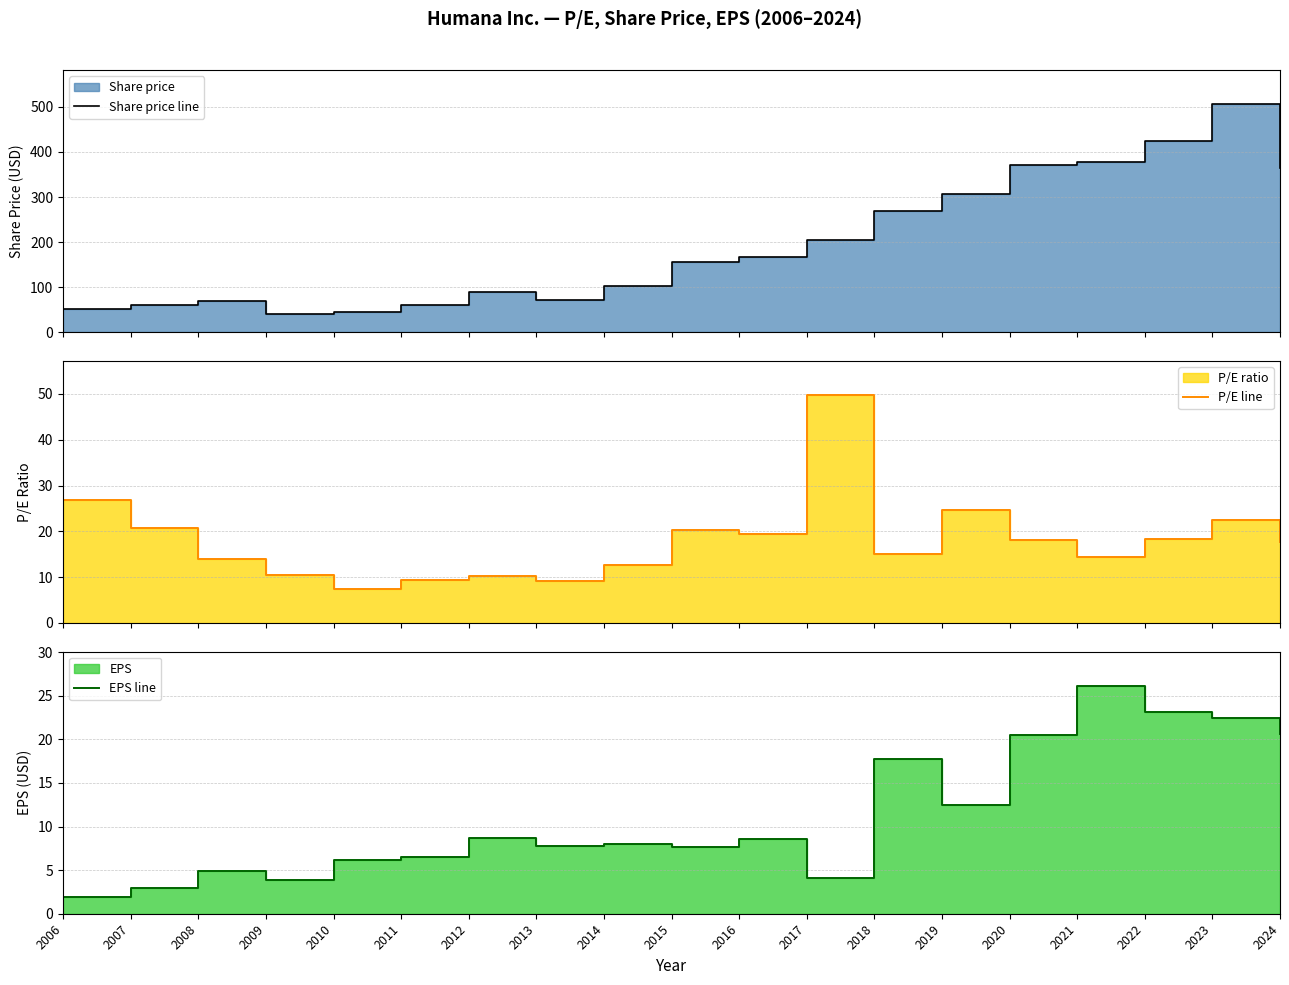

Between 2016 and 2017, which series saw the biggest shift?

Share price line